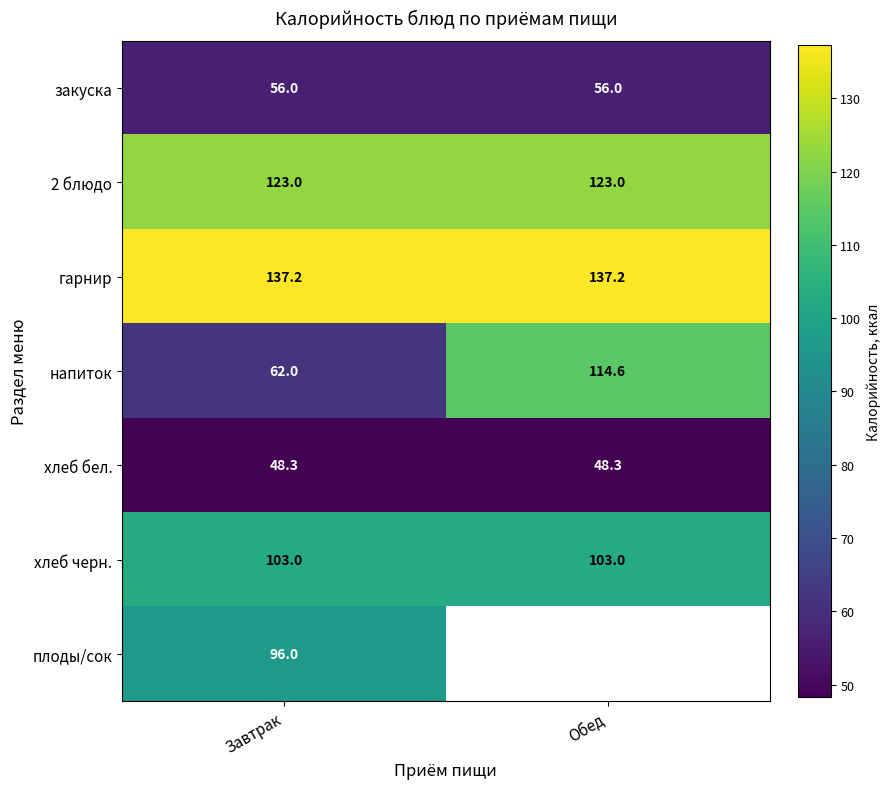

Is the value of закуска at Завтрак greater than the value of хлеб черн. at Завтрак?

No